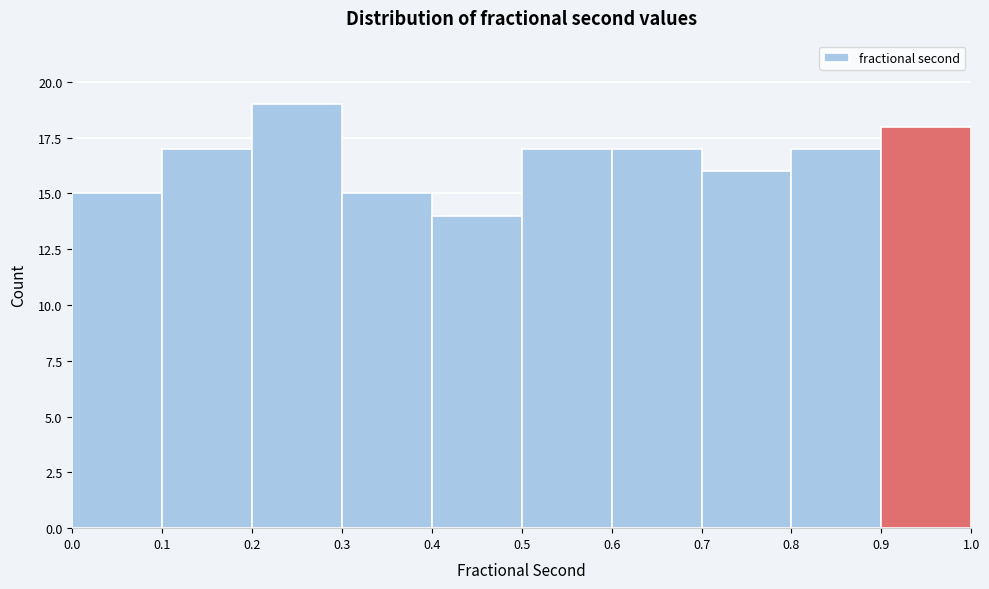

Reading left to right, transcribe this chart: for each bar, give the range it covers on the x-axis and its height. The values are not printed on the chart, so give them approximately, as read against the axis.

0.0 to 0.1: 15
0.1 to 0.2: 17
0.2 to 0.3: 19
0.3 to 0.4: 15
0.4 to 0.5: 14
0.5 to 0.6: 17
0.6 to 0.7: 17
0.7 to 0.8: 16
0.8 to 0.9: 17
0.9 to 1.0: 18